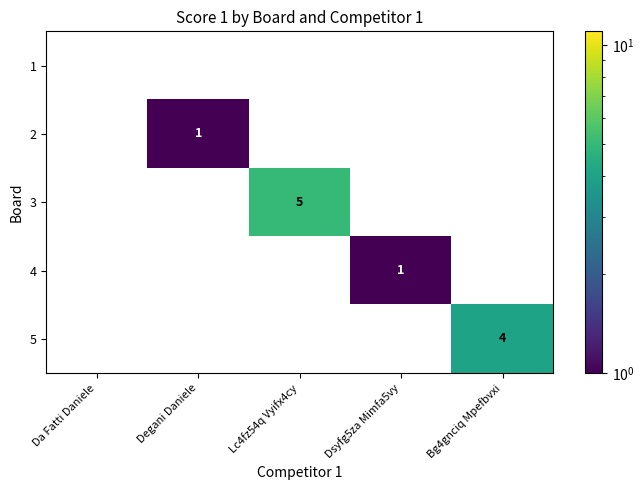

The value of 3 at Lc4fz54q Vyifx4cy is 5. True or false?

True